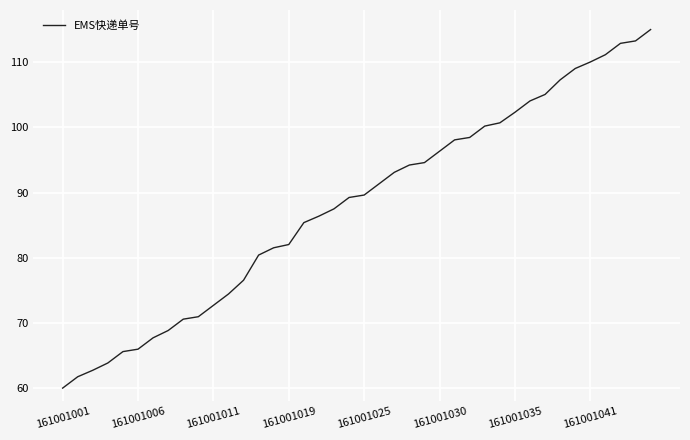

Reading left to right, list all the values displayed in this chart.

60.0	61.7	62.7	63.9	65.6	66.0	67.7	68.8	70.6	71.0	72.7	74.4	76.5	80.4	81.5	82.0	85.4	86.4	87.5	89.2	89.6	91.4	93.1	94.2	94.6	96.3	98.1	98.5	100.2	100.7	102.3	104.0	105.0	107.3	109.0	110.0	111.1	112.9	113.3	115.0